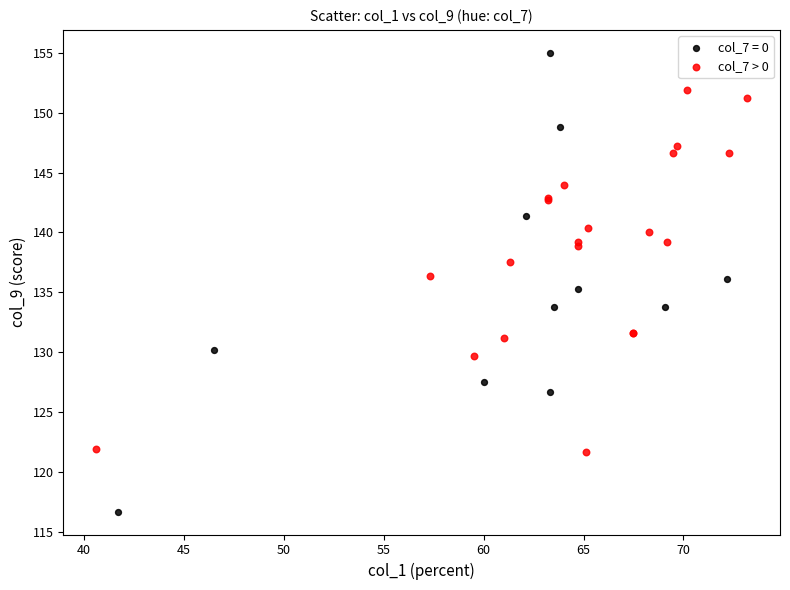

Which series has the largest Y range (max minus min)?

col_7 = 0